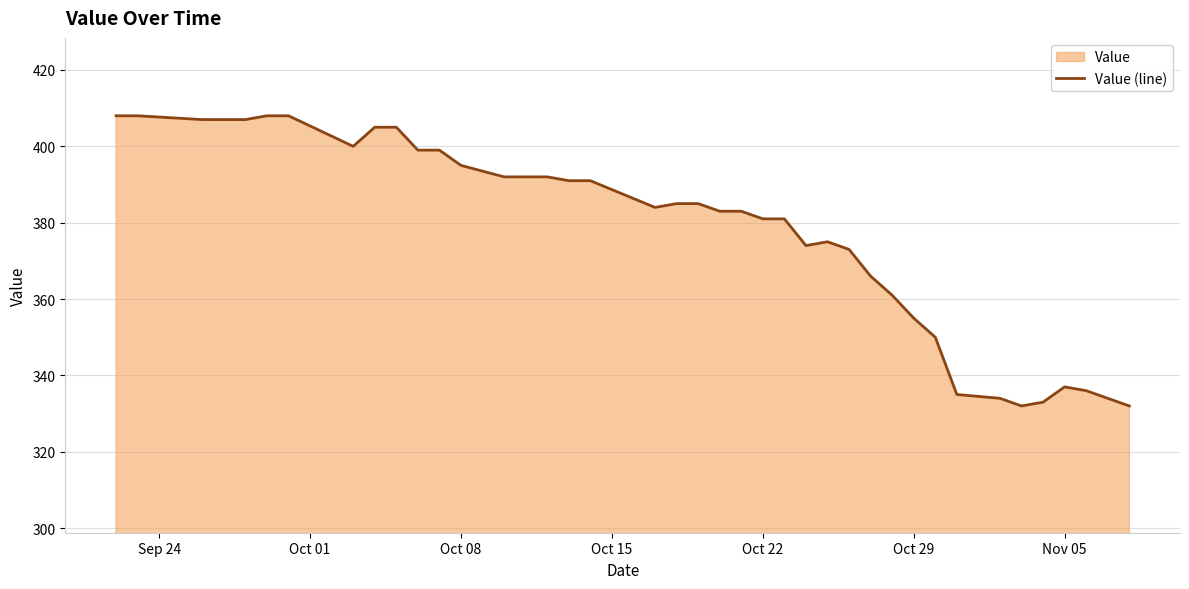

The value at Oct 08 is 395. True or false?

True